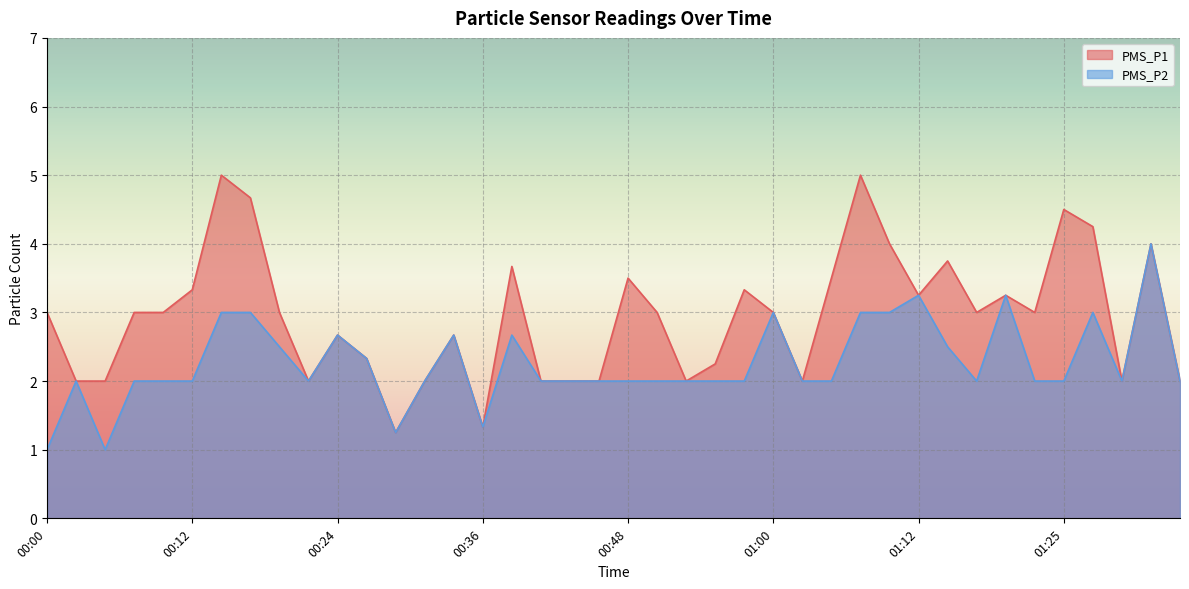

Read the PMS_P1 value at 01:03.

2.0